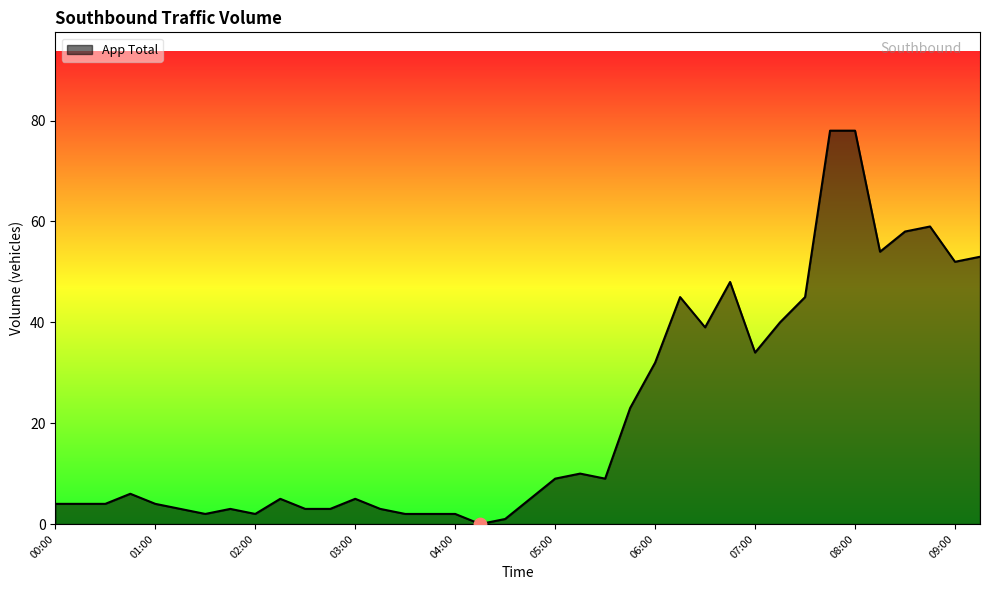

What is the greatest value displayed?

78